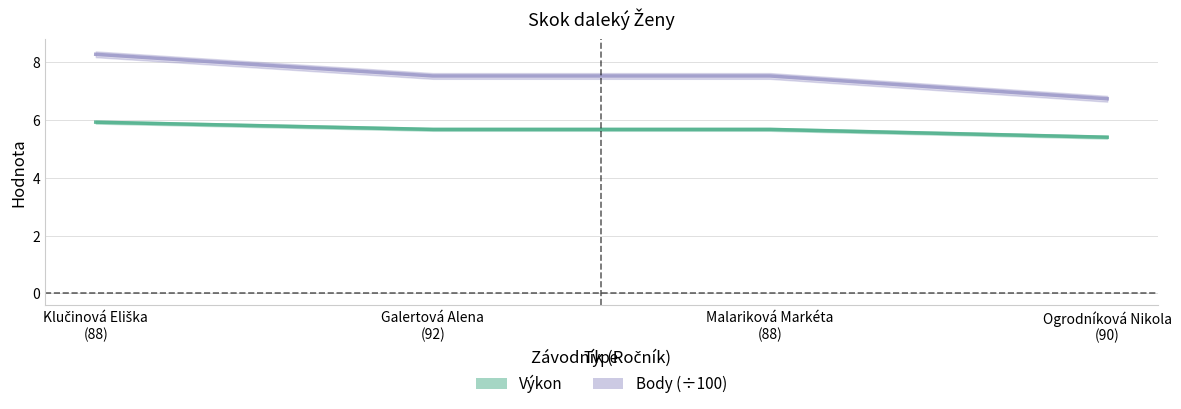

True or false: Body has a value of 6.7 at Ogrodníková Nikola
(90).

True